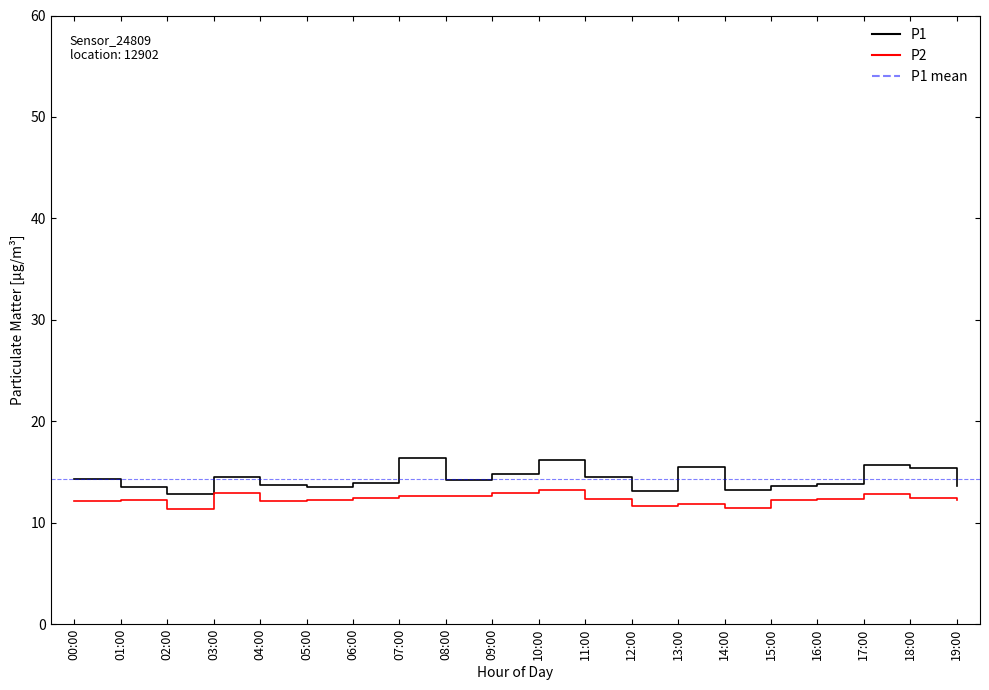

What is the highest value of the P1 series?

16.4